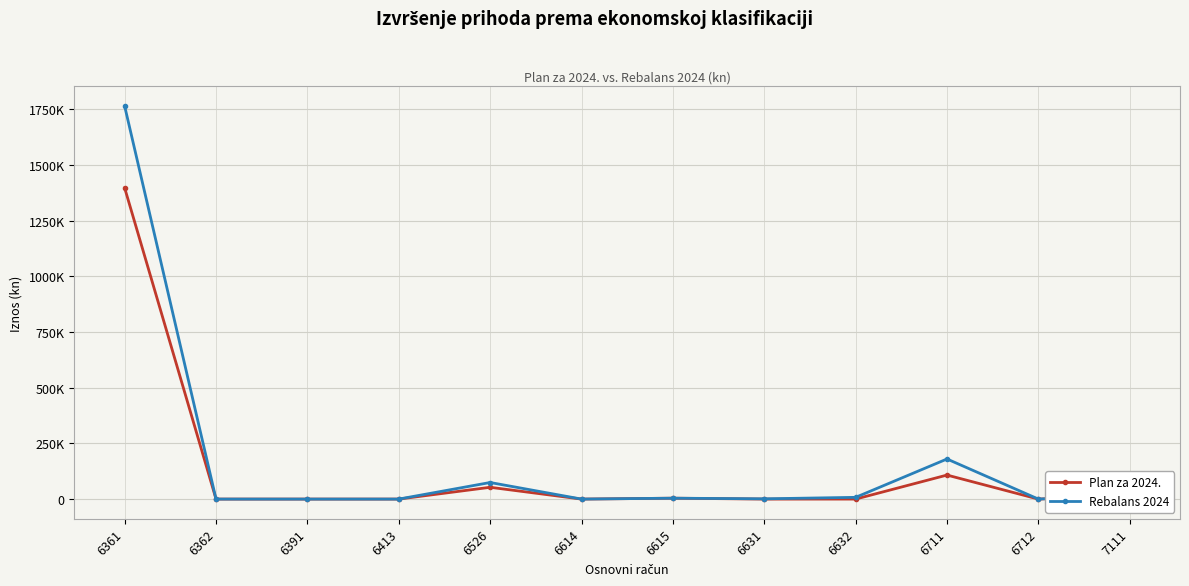

Reading right to left, what are all the values shown in this chart?

Plan za 2024.: 17000.0	0.0	107855.4	0.0	0.0	4000.0	0.0	52970.0	10.0	0.0	0.0	1397200.0
Rebalans 2024: 17000.0	0.0	180025.1	7800.0	1200.0	4000.0	0.0	74445.0	10.0	0.0	0.0	1764570.0